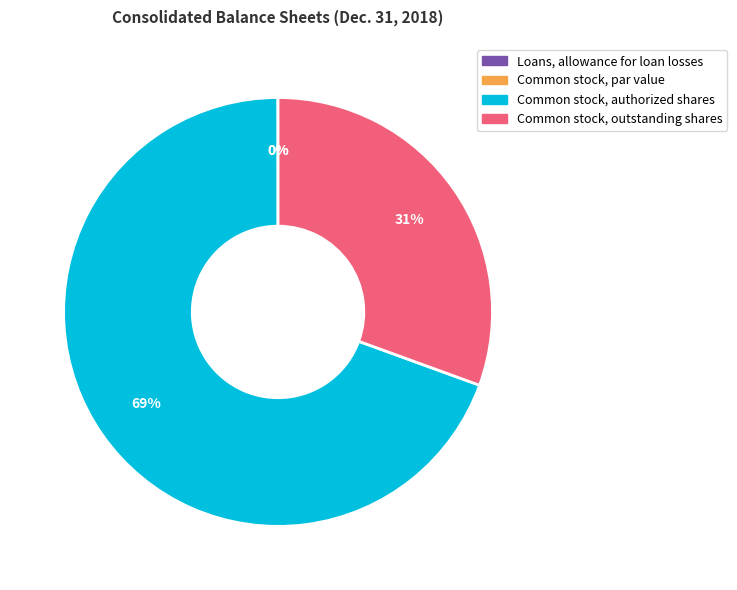

Which slice represents more than half of the pie?

Common stock, authorized shares